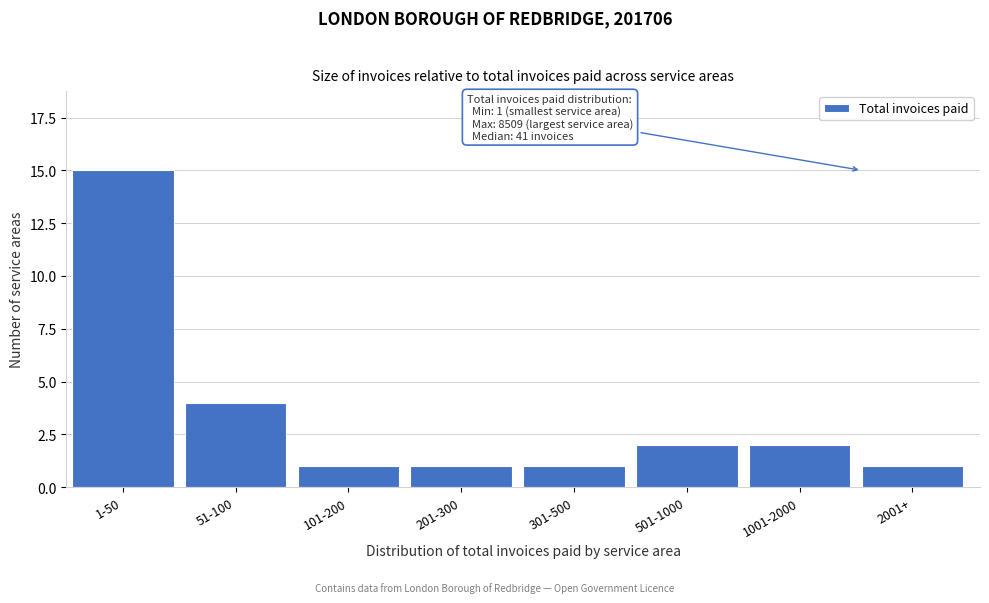

Reading left to right, what are all the values shown in this chart?

1-50=15	51-100=4	101-200=1	201-300=1	301-500=1	501-1000=2	1001-2000=2	2001+=1